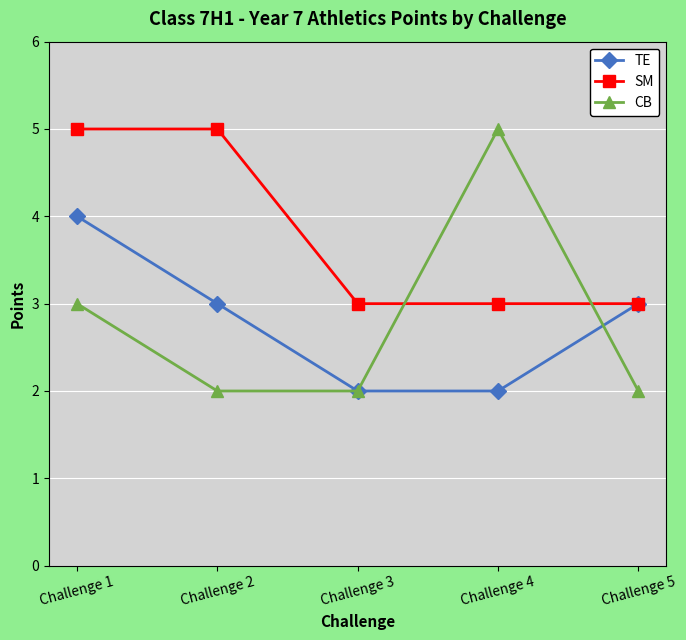

What is the value of the CB point at the 4th from the left?

5